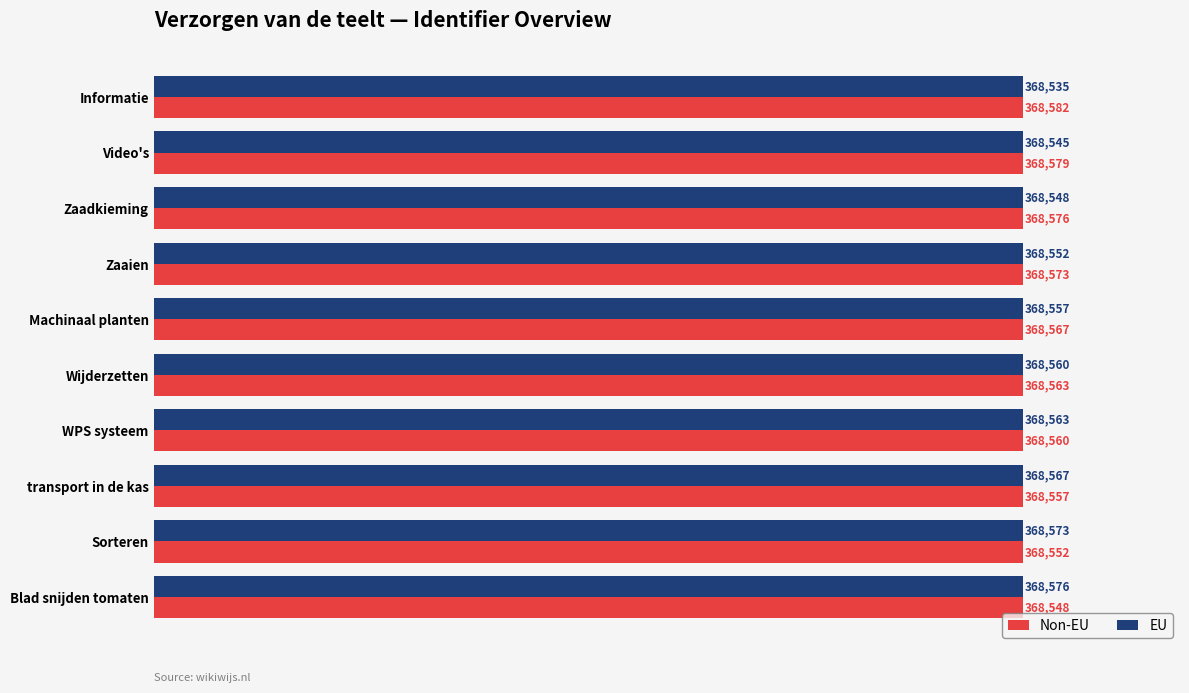

Which series has the widest spread of values?

EU